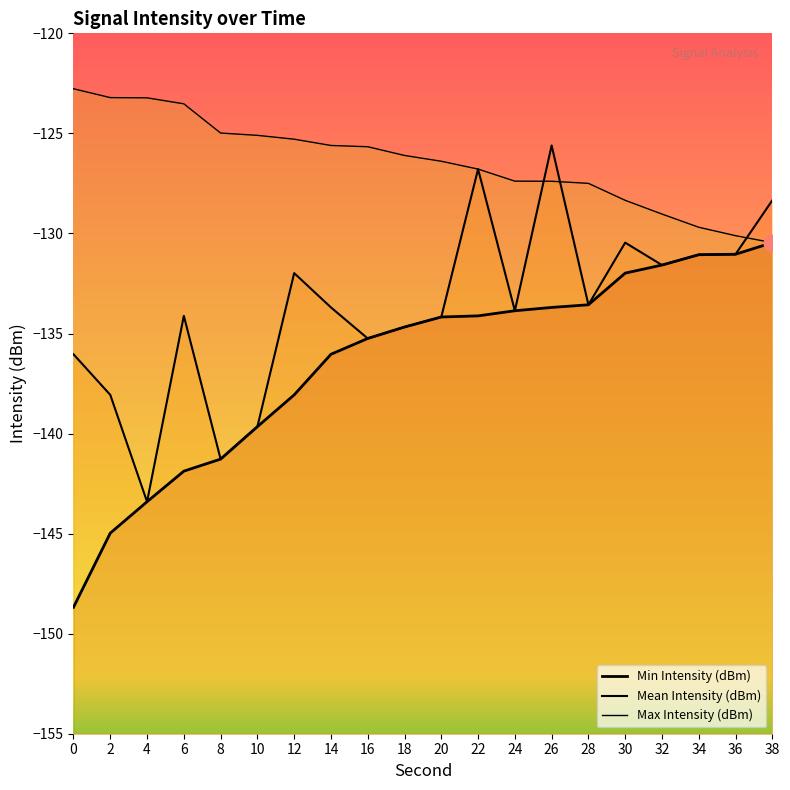

Is it true that Max Intensity (dBm) equals -40.2 at 34?

False